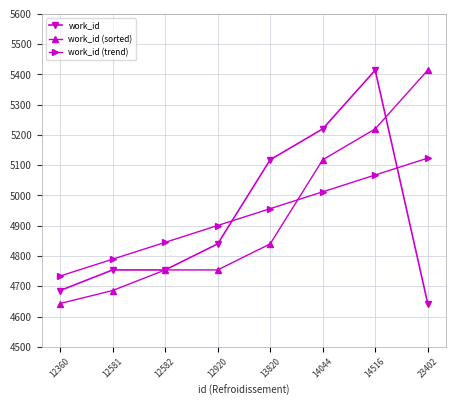

After their last crossing, which series has the higher values: work_id (trend) or work_id?

work_id (trend)